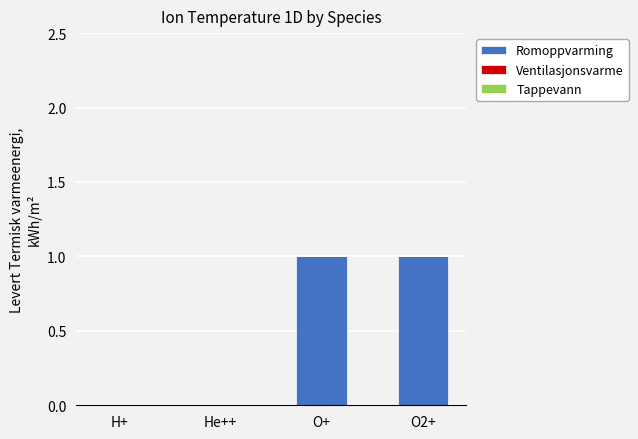

Reading left to right, list all the values displayed in this chart.

H+=0	He++=0	O+=1	O2+=1